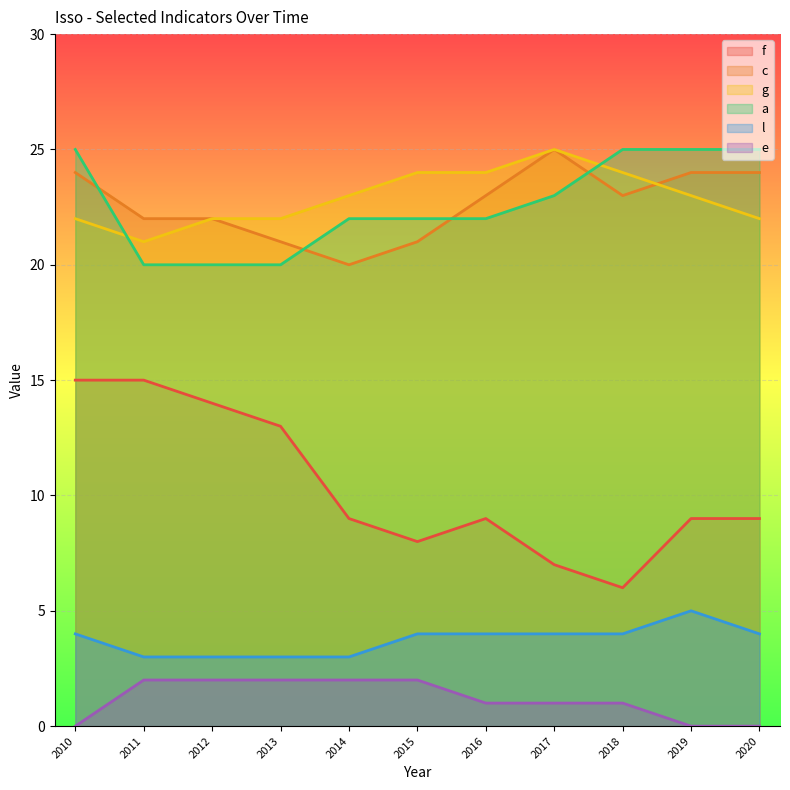

Which series has the largest range (max minus min)?

f